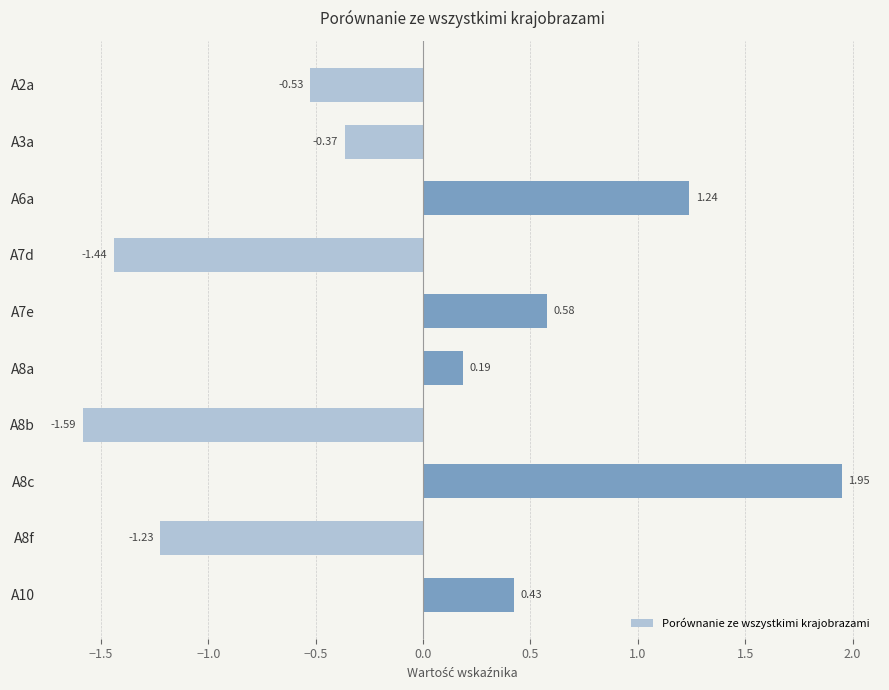

At which category does the chart reach its peak across all series?

A8c